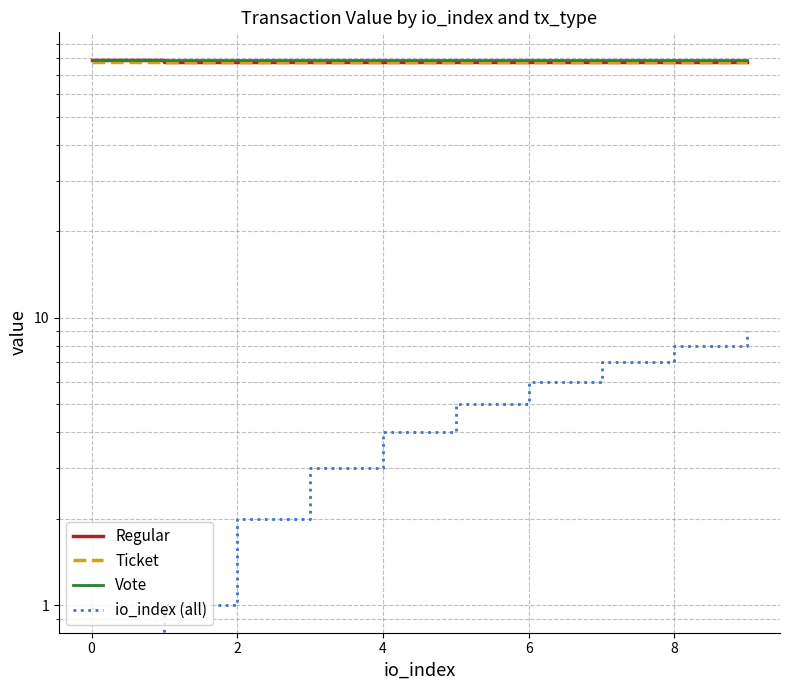

What is the sum of all Regular values?

779.4